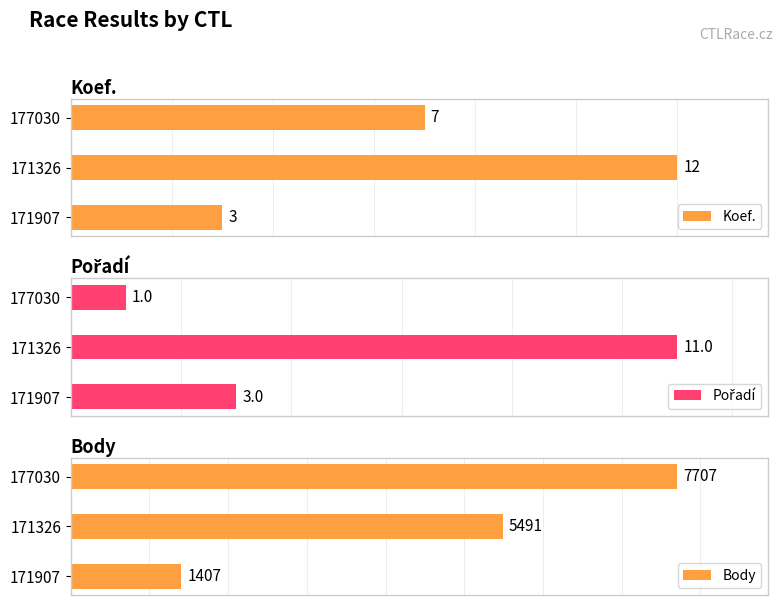

What are all the series names shown in the legend?

Koef., Pořadí, Body